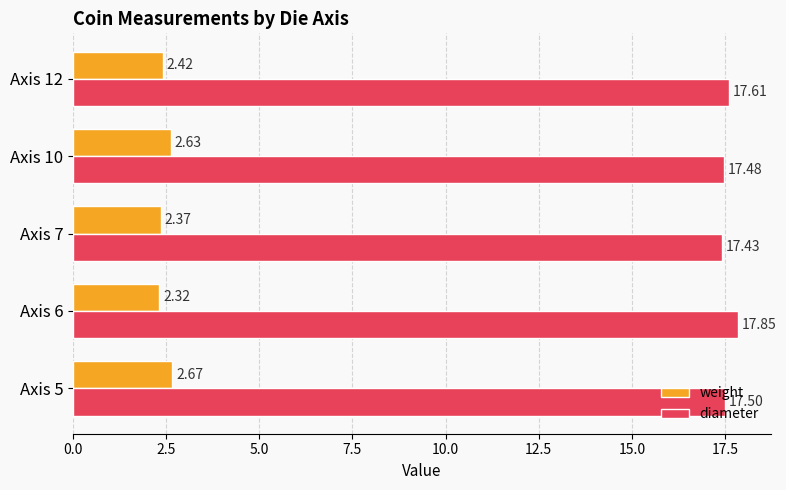

What is the spread (max minus min) of values at Axis 5?

14.8